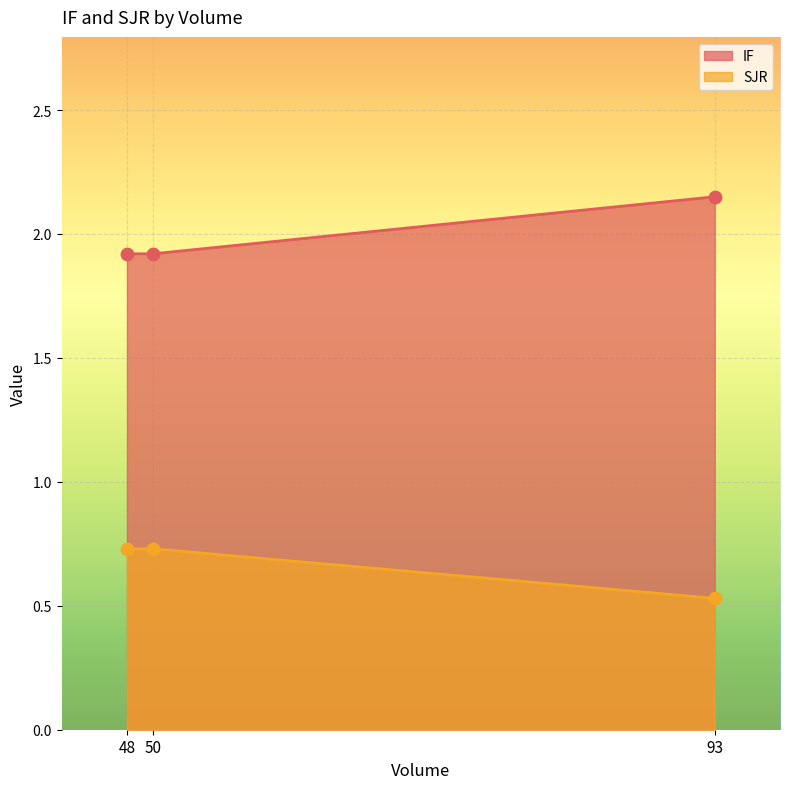

At how many categories does at least one series exceed 2?

1